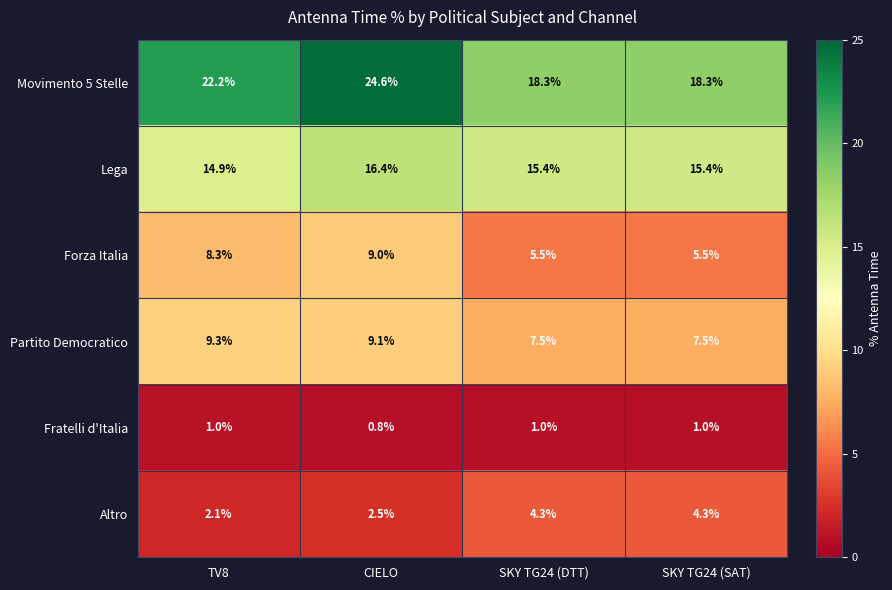

What is the difference between the maximum and second lowest values in the Forza Italia series?

3.5